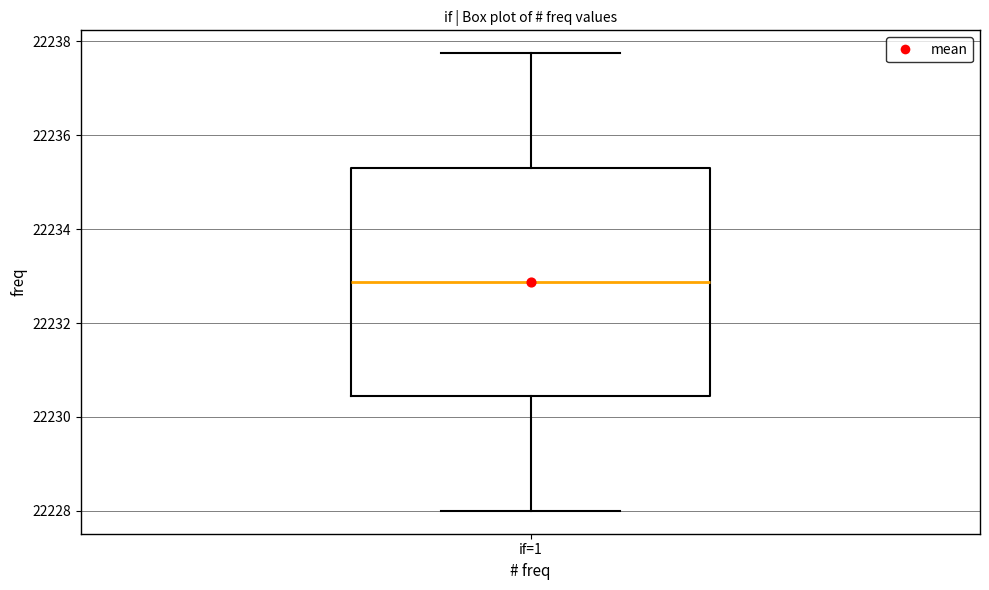

Transcribe this box plot: give where the median line is, the range the box spans, and where the two whiskers end, as read against the y-axis. The values are not printed on the chart, so give them approximately, as read against the axis.

median 22232.8, box 22230.4 to 22235.4, whiskers 22228.0 to 22237.8